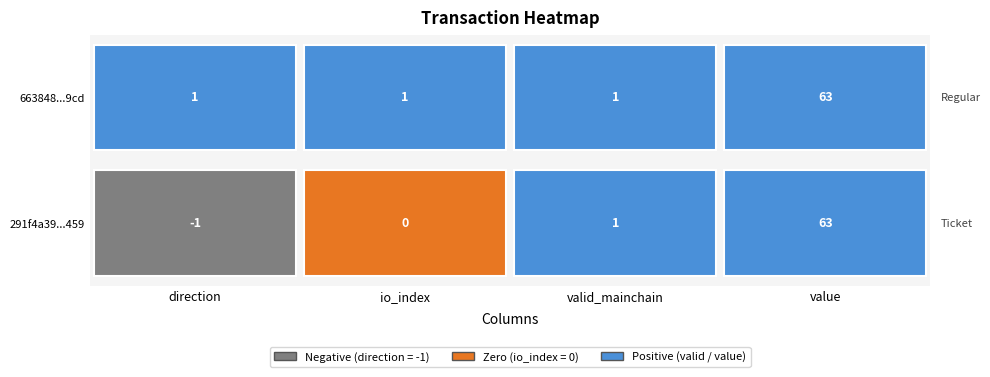

Which series has the largest total across all categories?

663848ecefa677845d0202e0435b6cf136f59cd